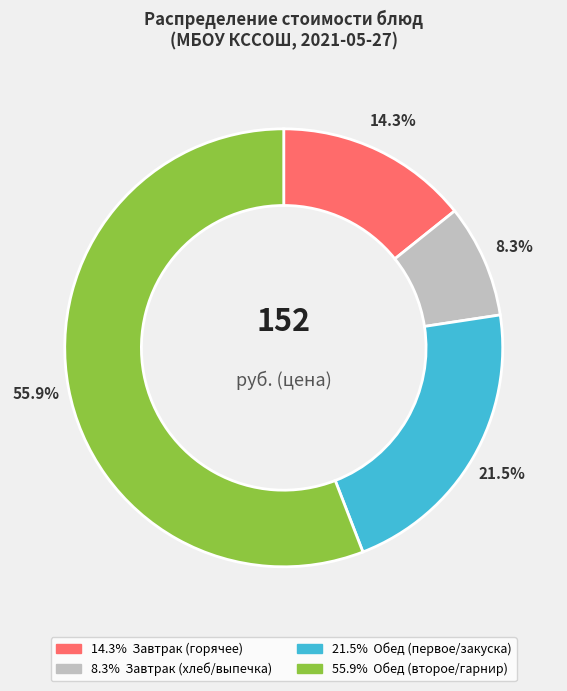

To the nearest percent, what is the average slice percentage?

25%